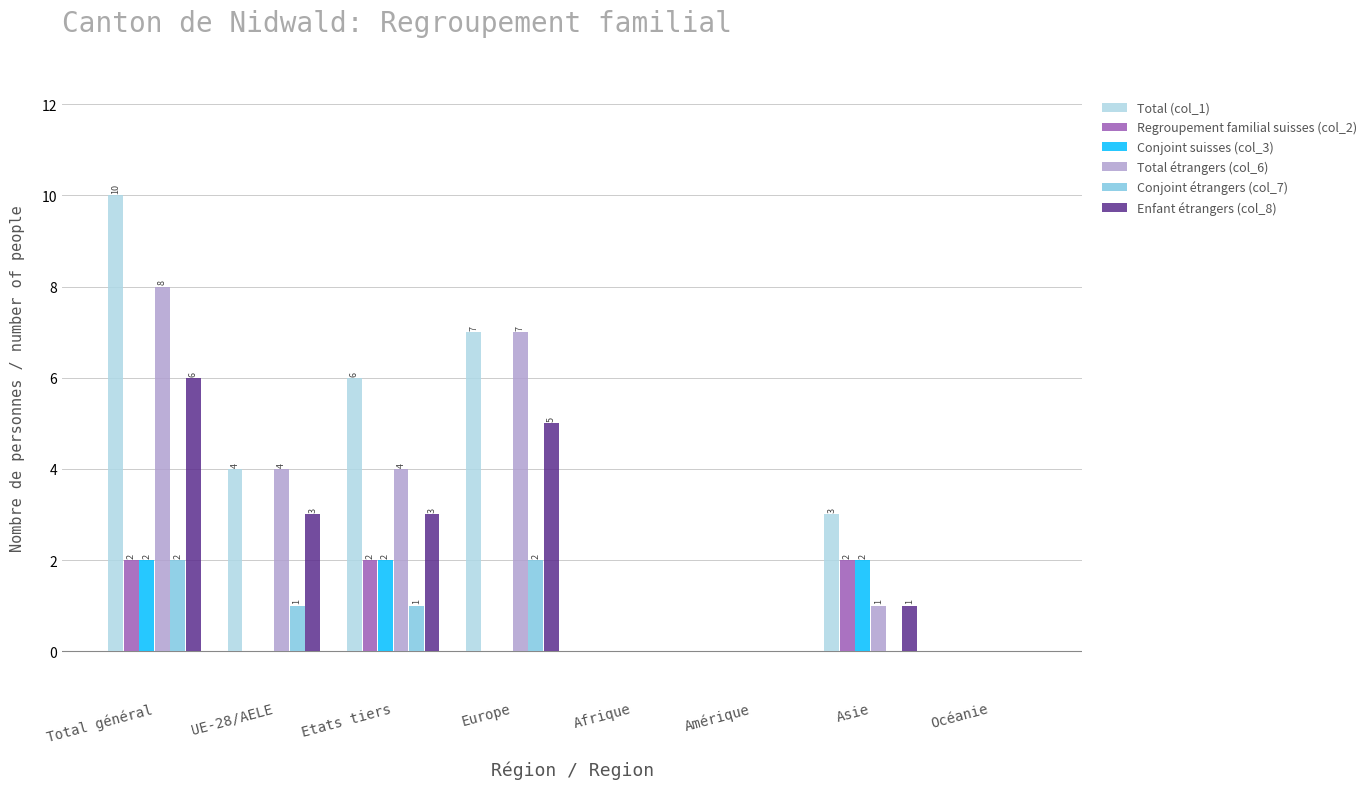

Does the chart contain stacked bars?

No